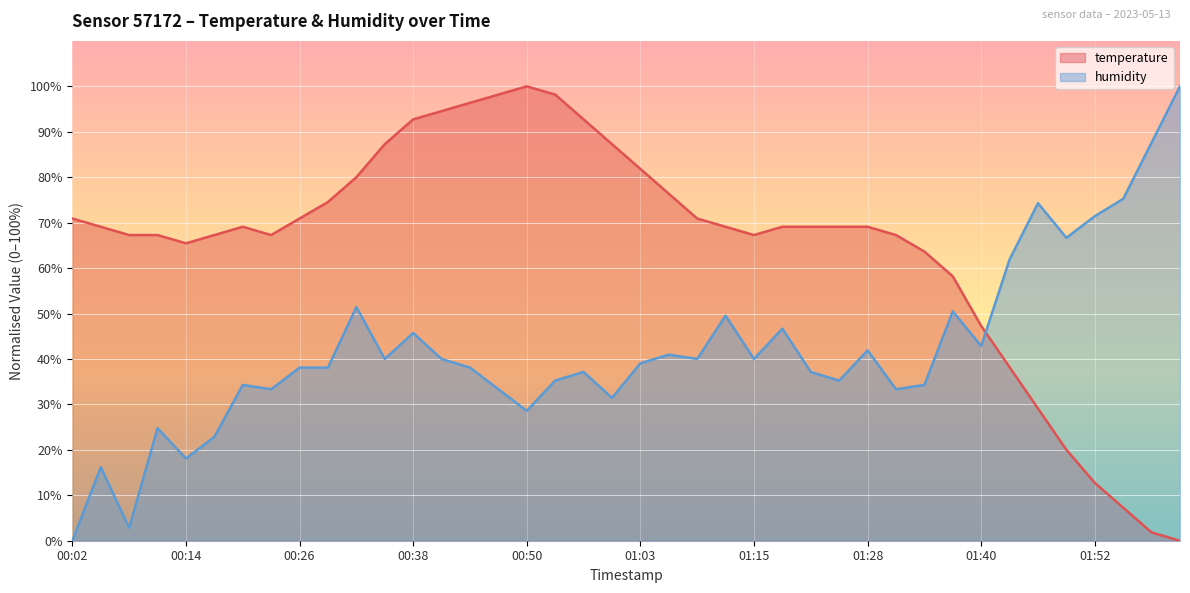

True or false: temperature and humidity cross at least once.

True